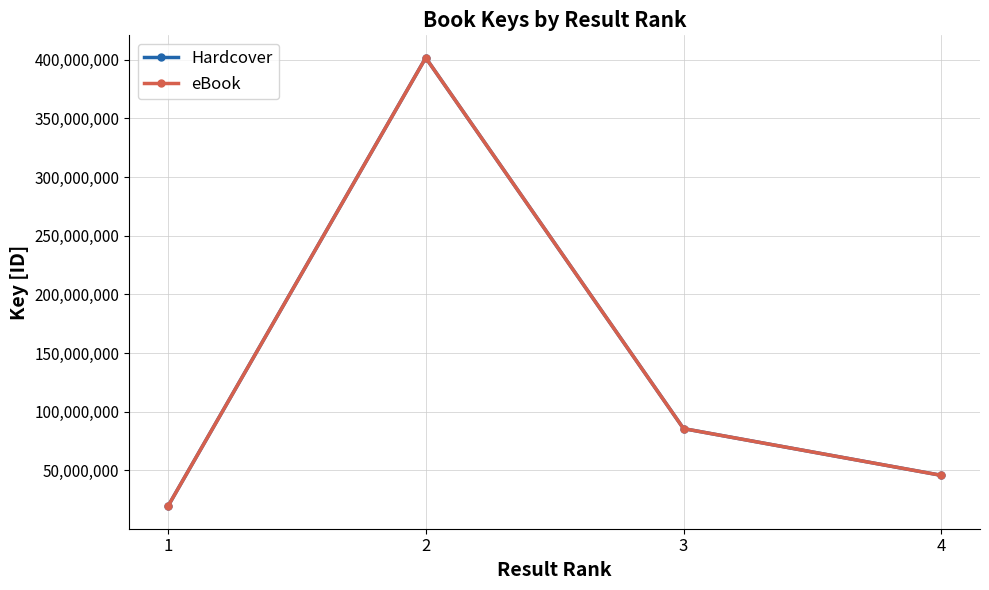

True or false: Hardcover and eBook intersect in this chart.

False